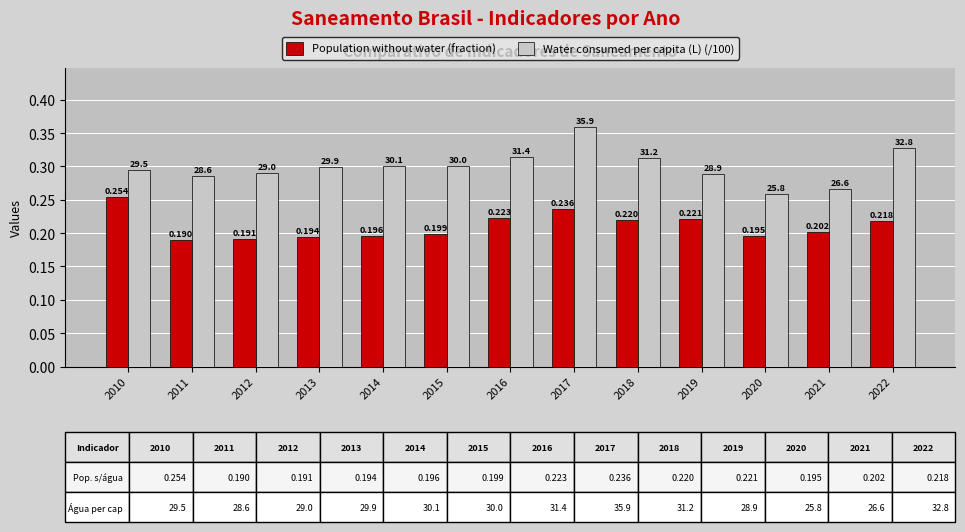

Is the value of Population without water (fraction) at 2014 greater than the value of Water consumed per capita (L) (/100) at 2021?

No